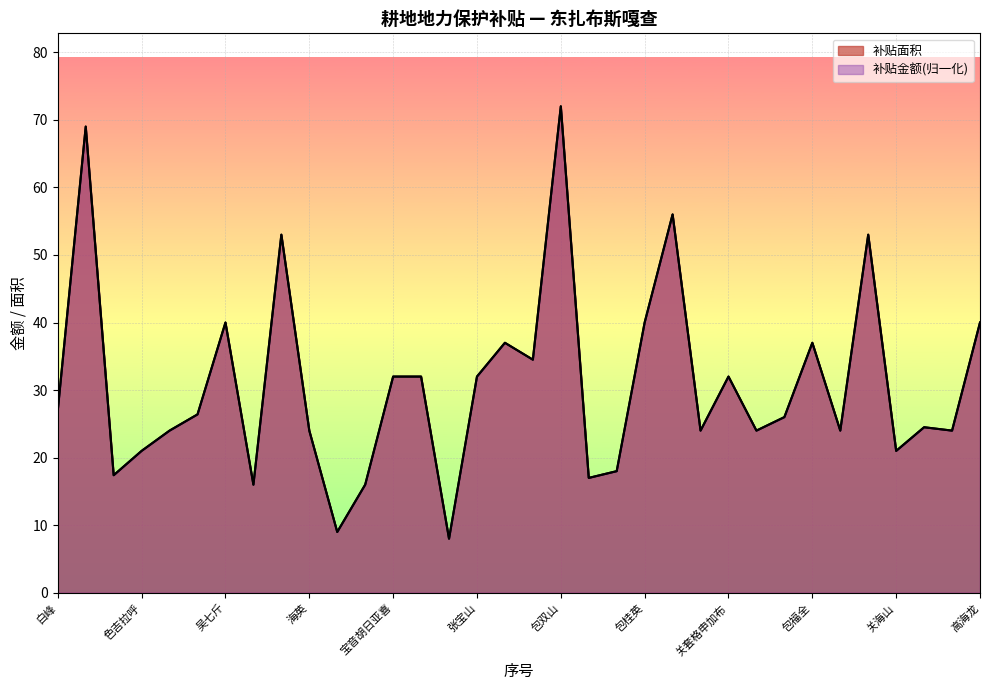

Which series has the largest total across all categories?

补贴面积